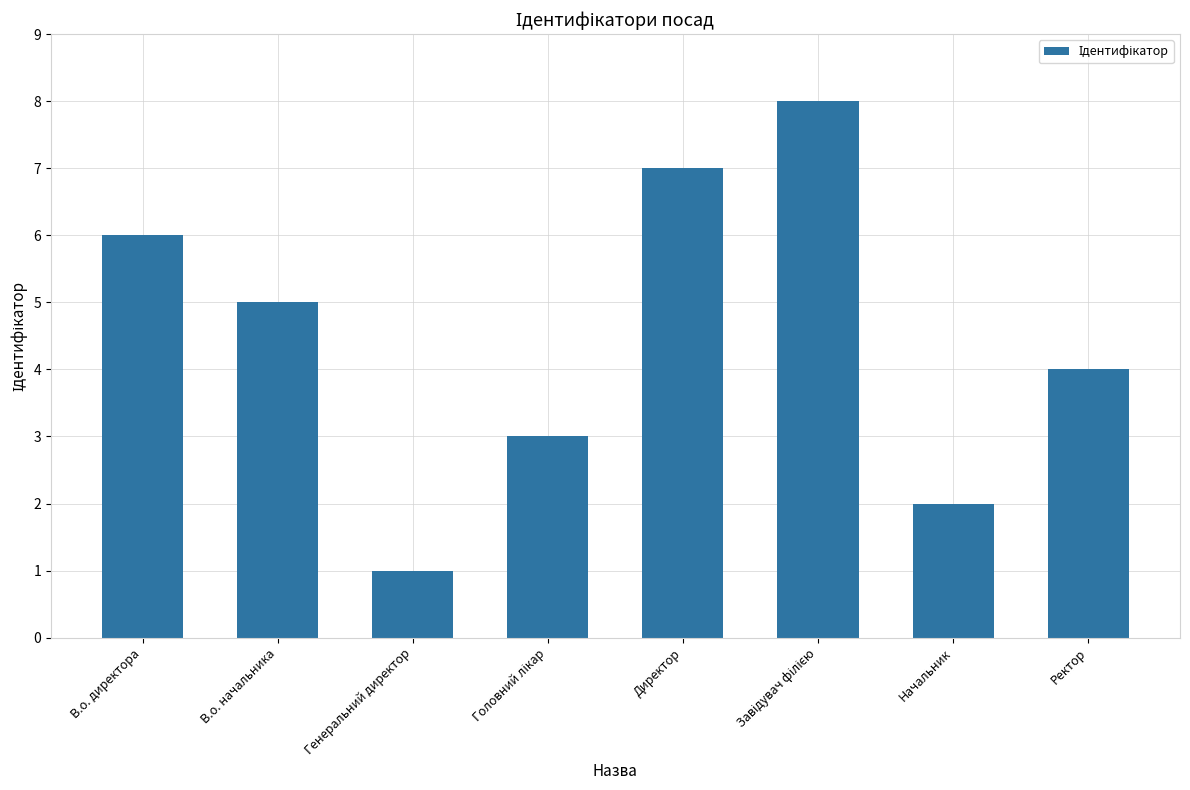

Reading right to left, list all the values displayed in this chart.

4	2	8	7	3	1	5	6